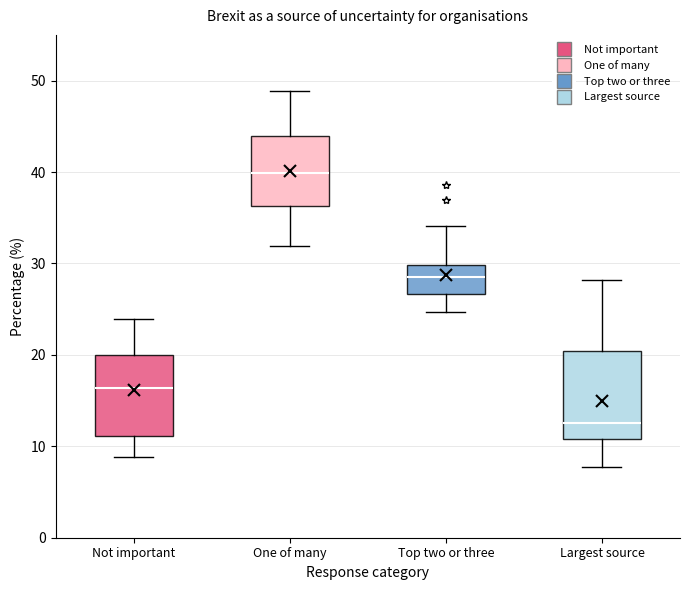

Where is the upper edge of the box for Top two or three on the y-axis? The values are not printed on the chart, so give them approximately, as read against the axis.

30